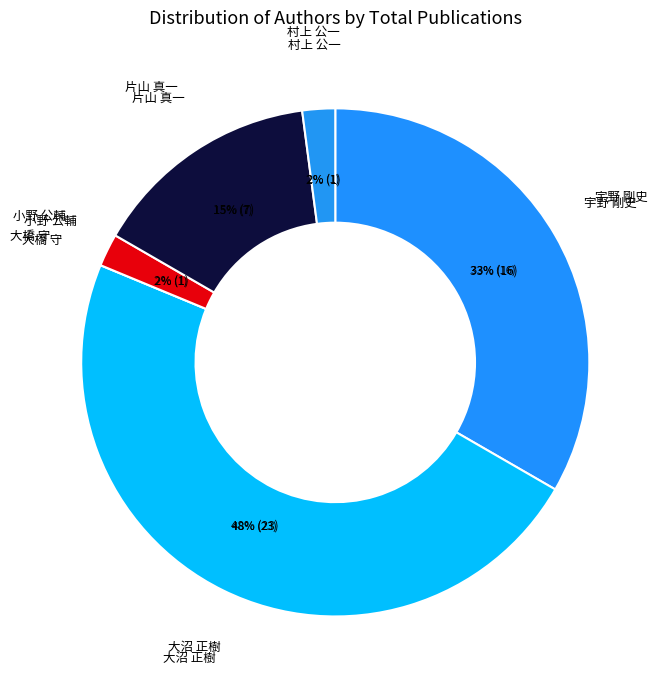

Does any single category account for the majority?

No